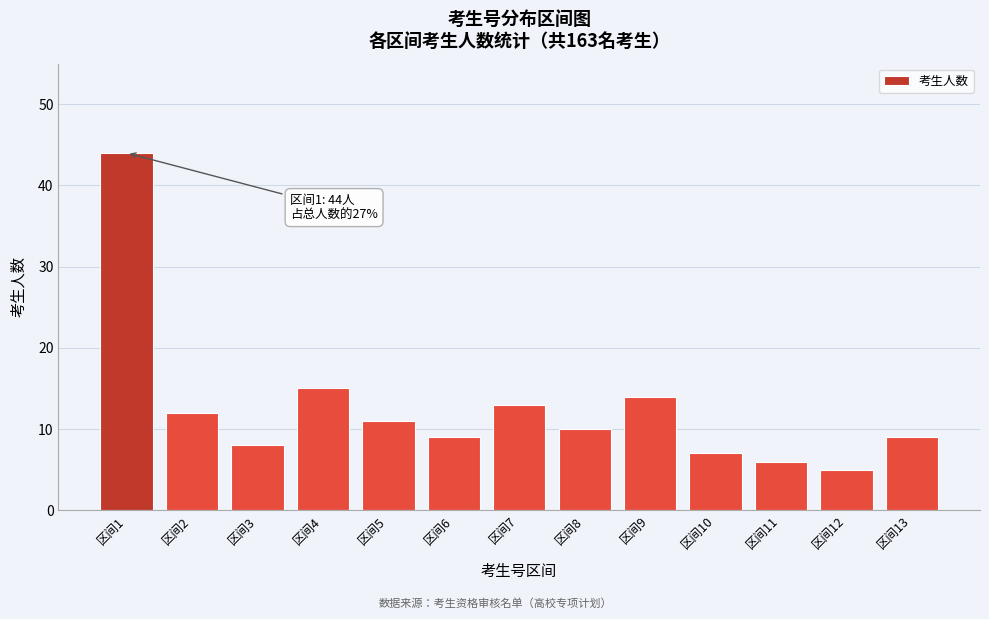

Reading right to left, extract all data points from this chart.

9	5	6	7	14	10	13	9	11	15	8	12	44